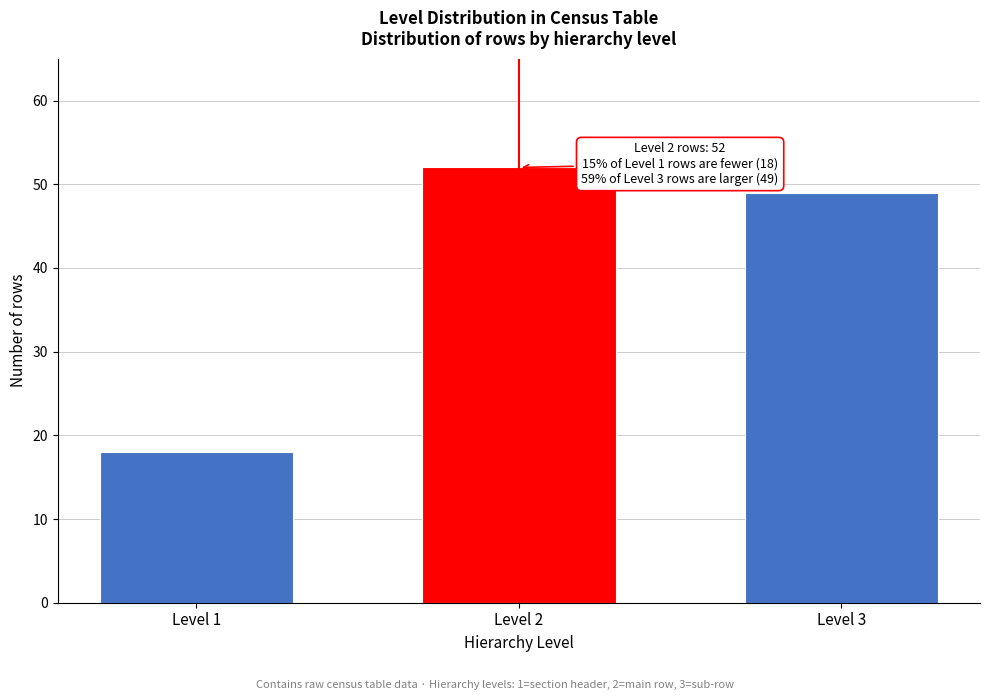

Reading left to right, extract all data points from this chart.

18	52	49